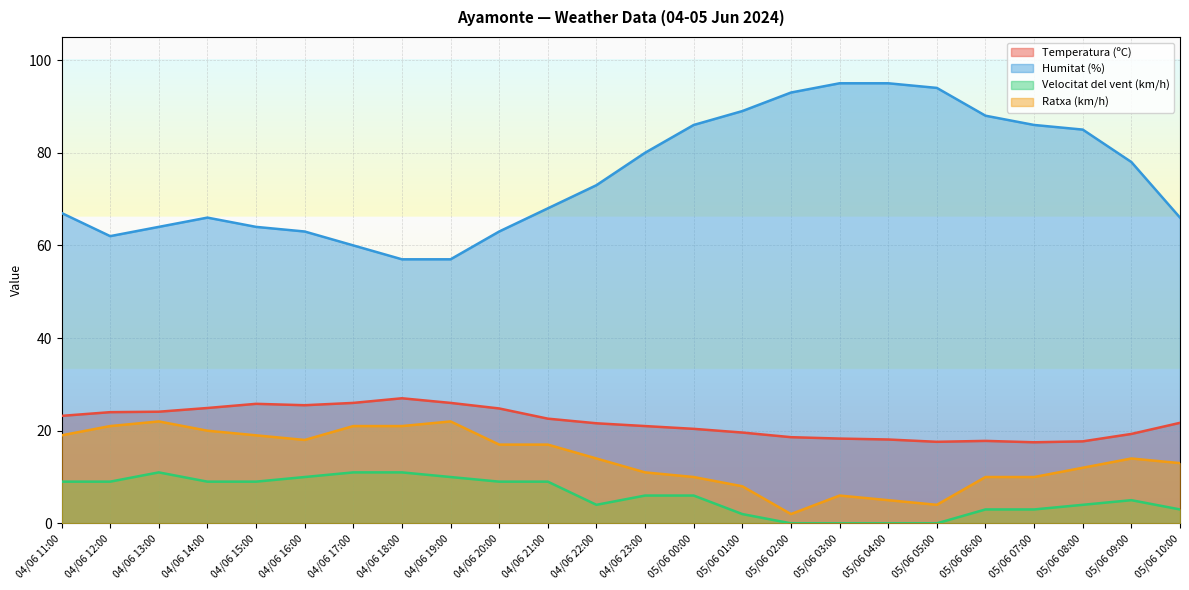

Is it true that Ratxa (km/h) equals 5.8 at 05/06 09:00?

False